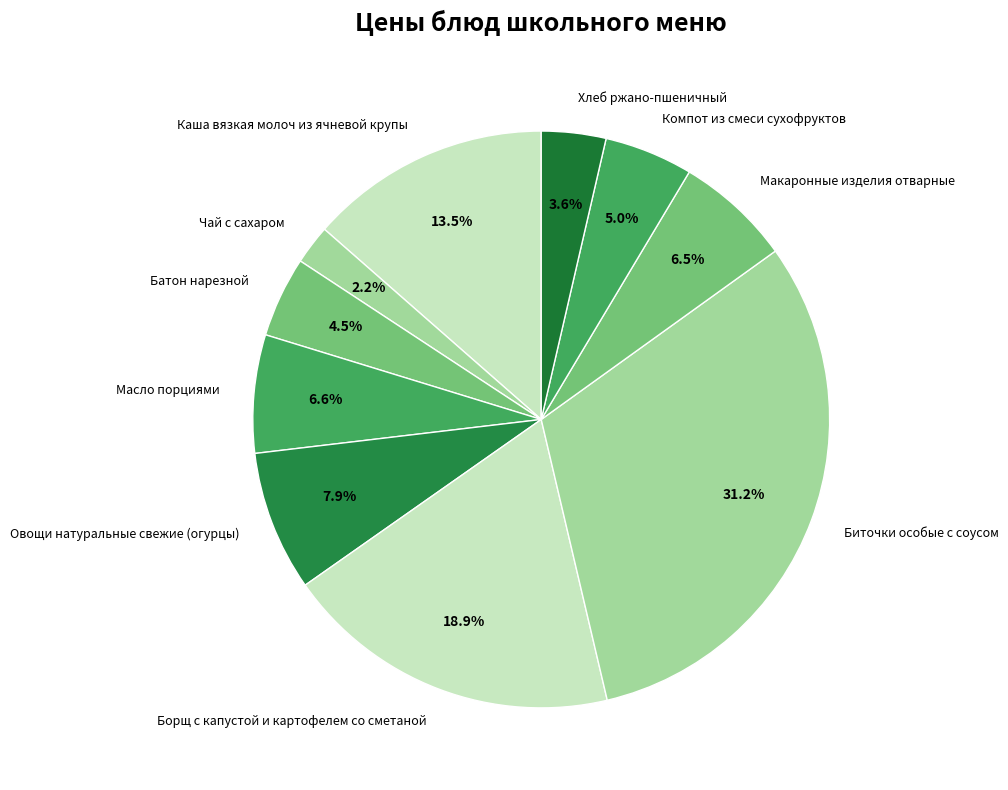

How much of the chart is everything except Компот из смеси сухофруктов?

95.0%